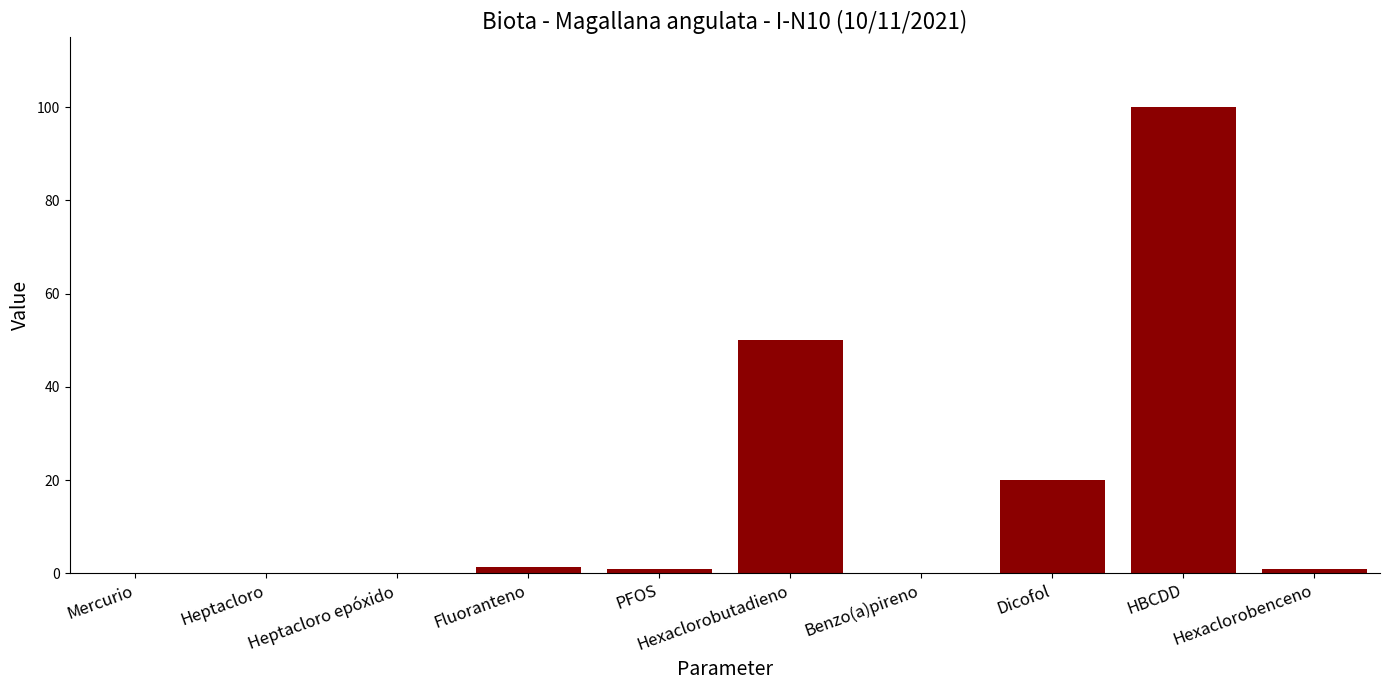

Between PFOS and HBCDD, which is larger?

HBCDD